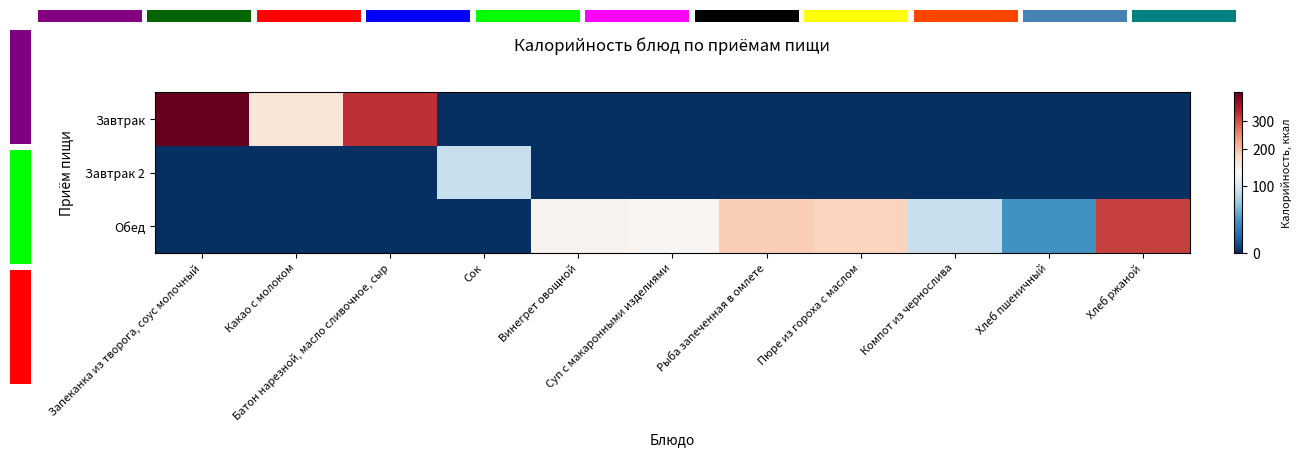

Is it true that Обед equals 0.0 at Сок?

True